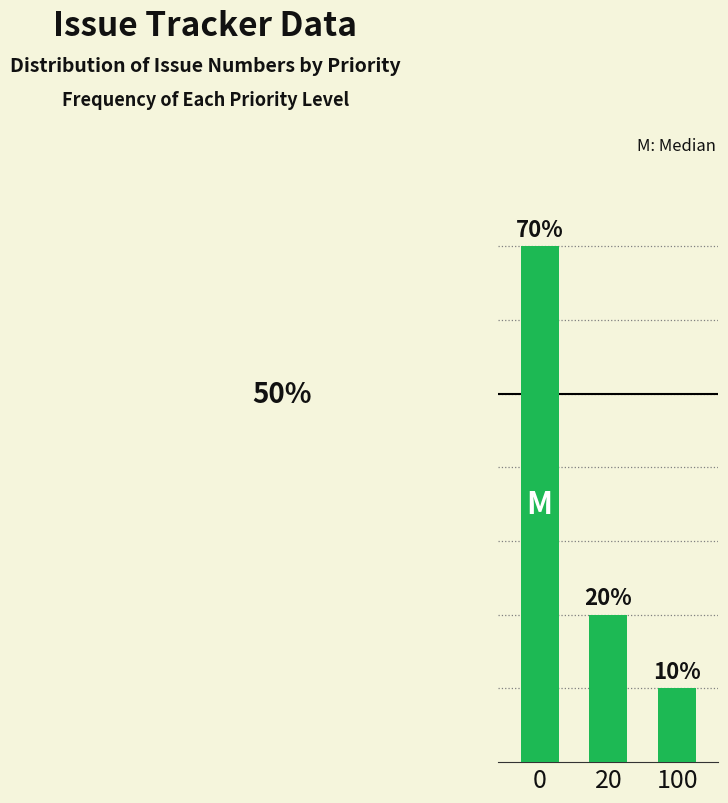

List the labels in order of value, smallest first.

100, 20, 0